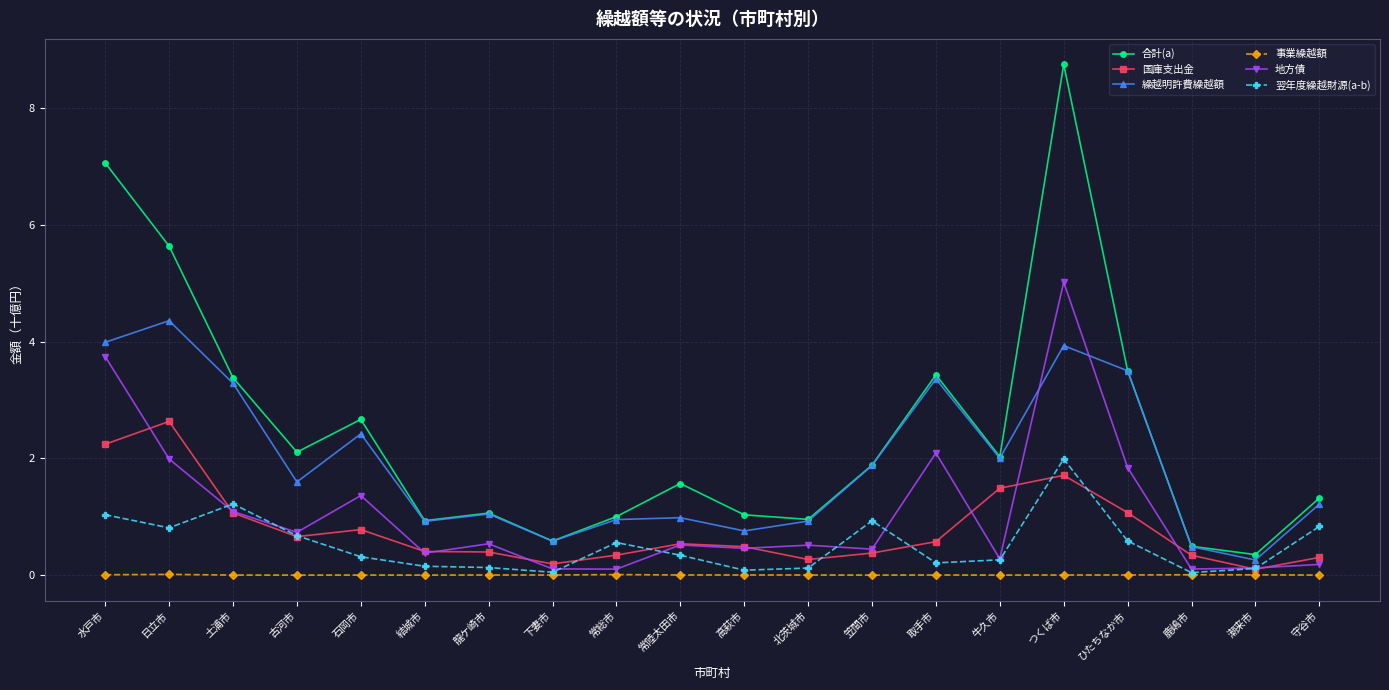

True or false: 地方債 has more than 2 interior local peaks.

True